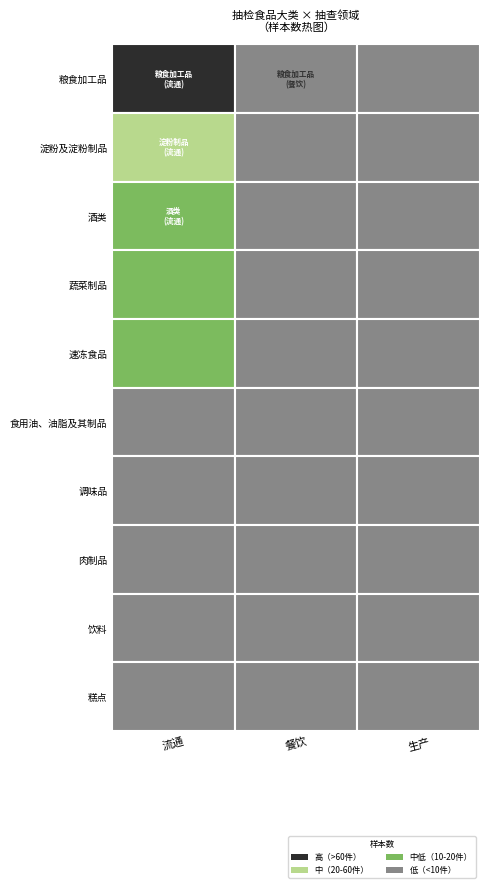

Rank the series by their maximum value, from highest to lowest.

流通, 餐饮, 生产